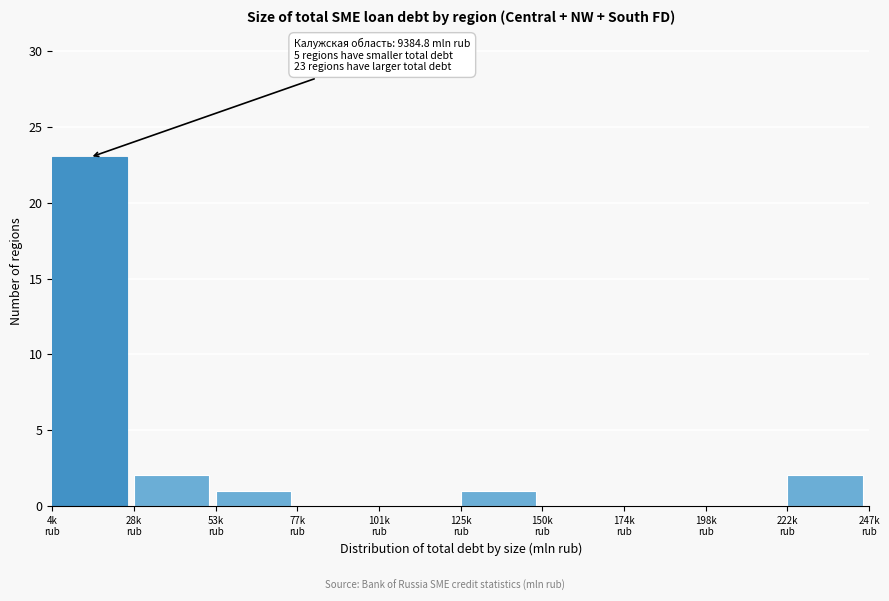

What is the sum of all values?

29